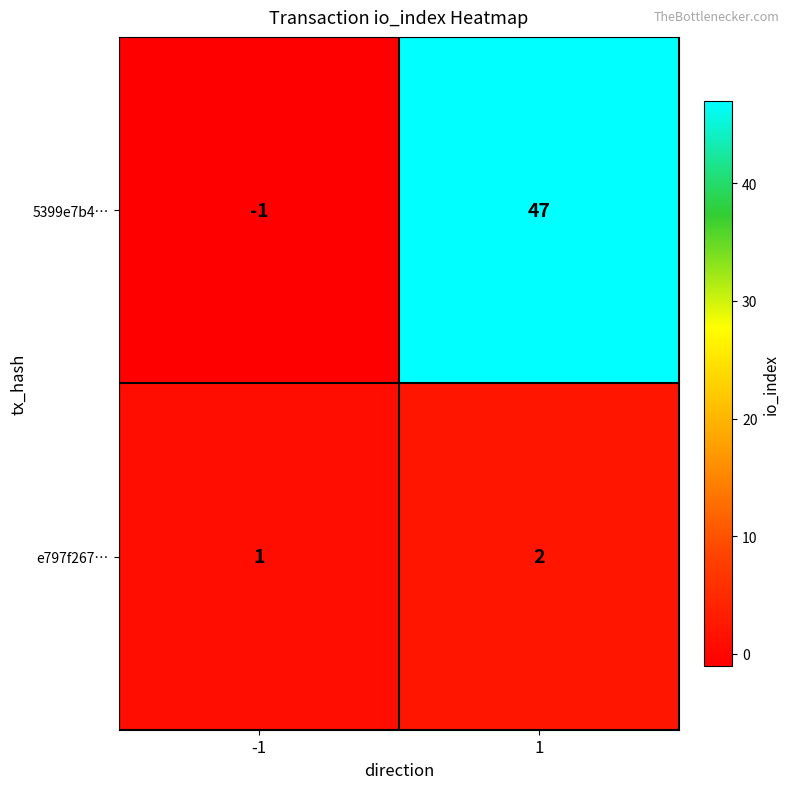

Reading left to right, extract all data points from this chart.

5399e7b4…: -1=-1	1=47
e797f267…: -1=1	1=2